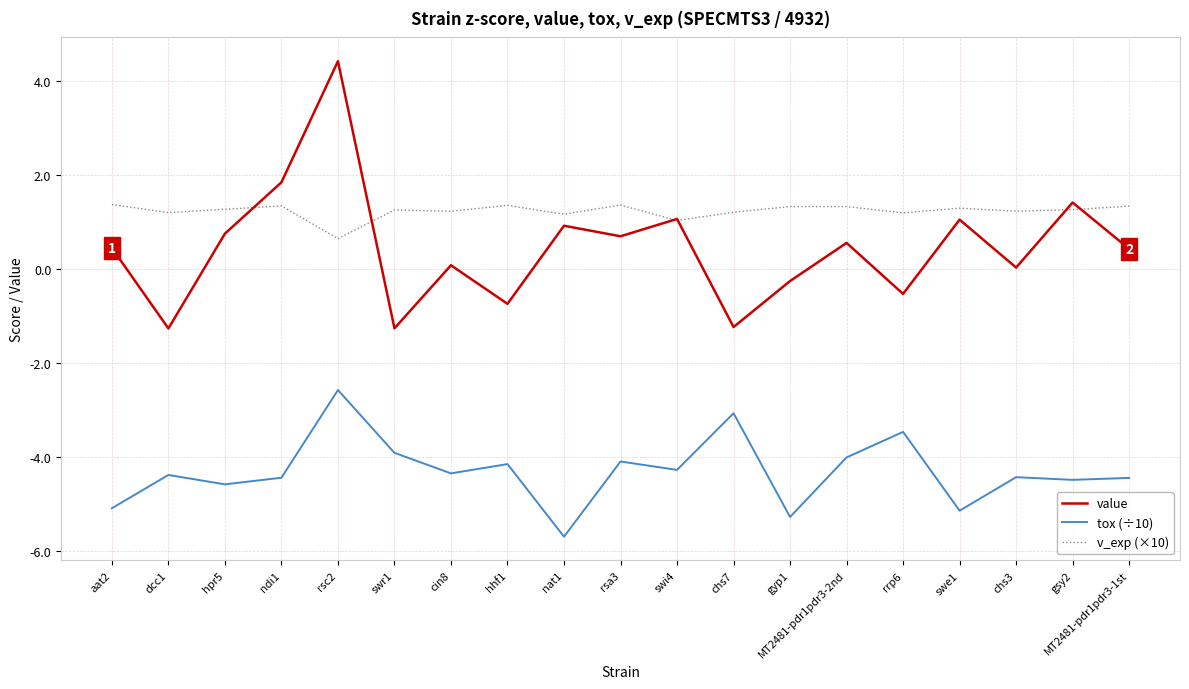

What position from the right is hpr5?

17